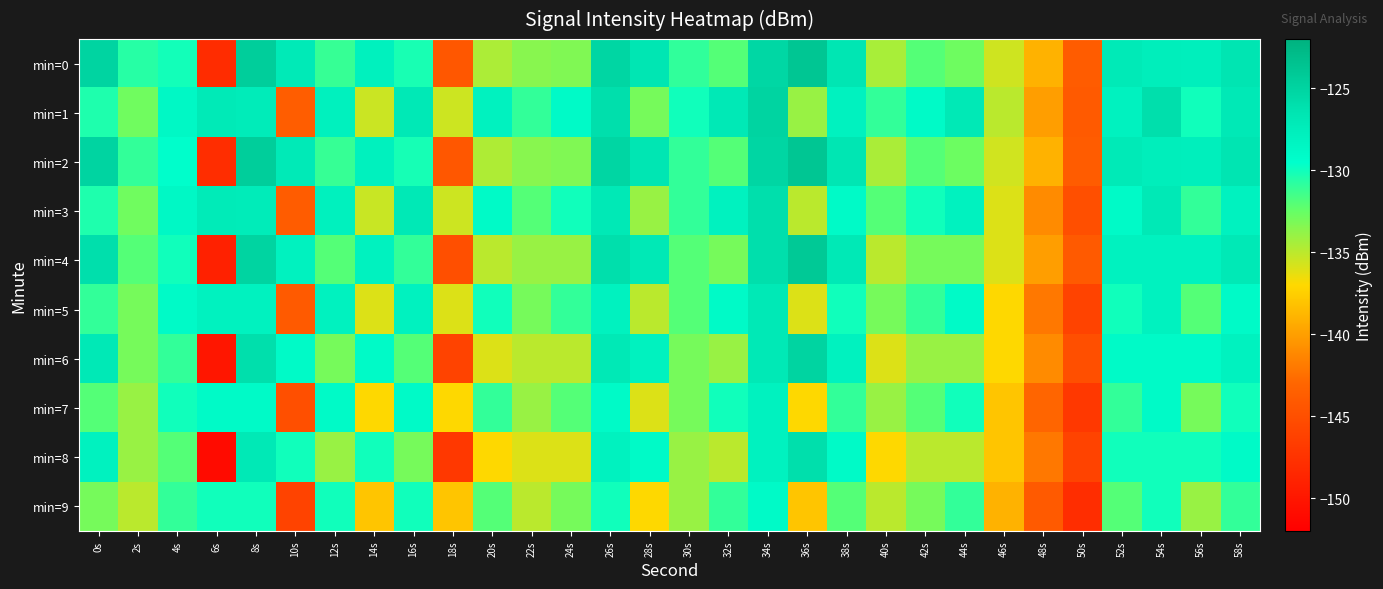

How many data points does each series have?

30